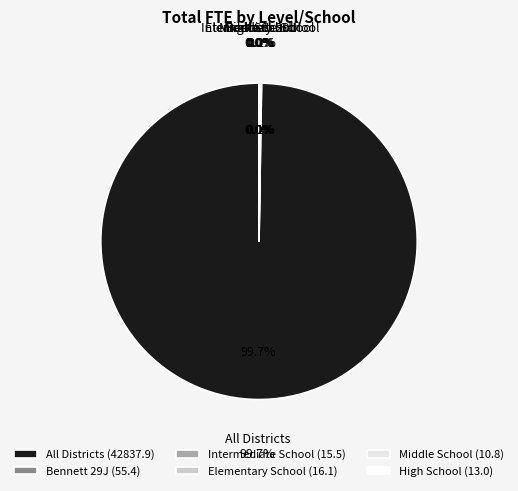

The Bennett Middle School slice represents 0% of the pie. True or false?

True